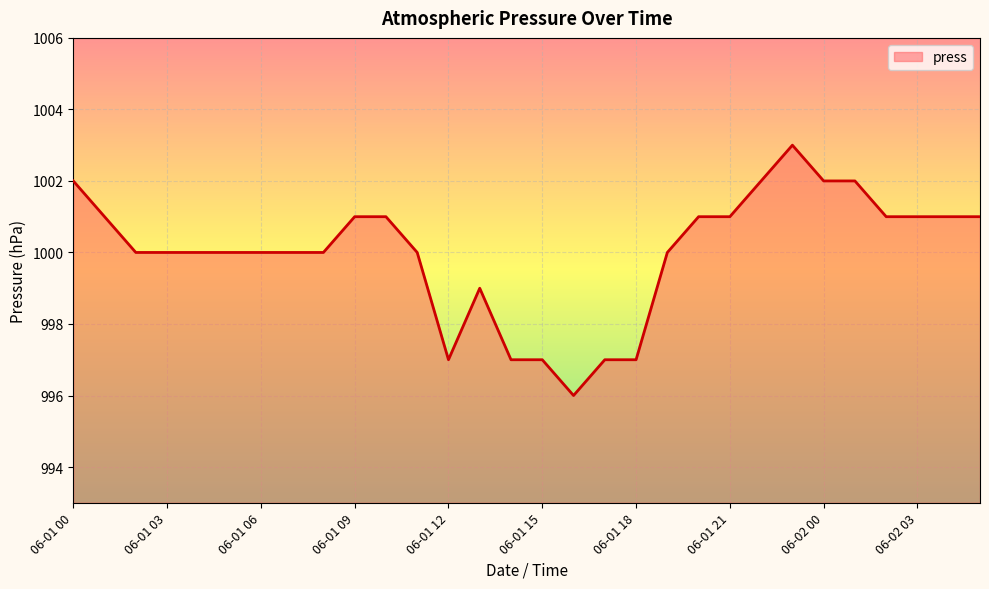

What is the difference between the maximum and minimum values?

7